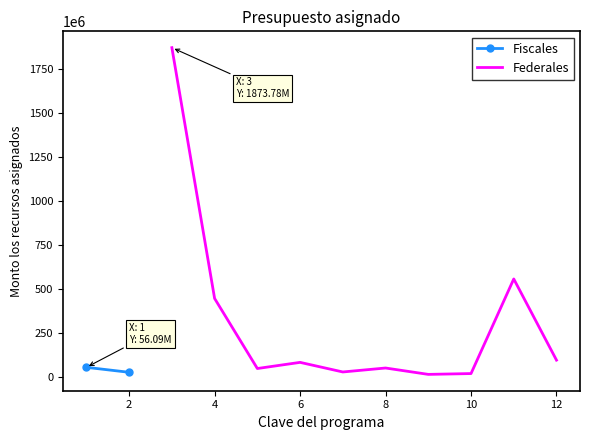

The value of Federales at 4 is 447635081.0. True or false?

True